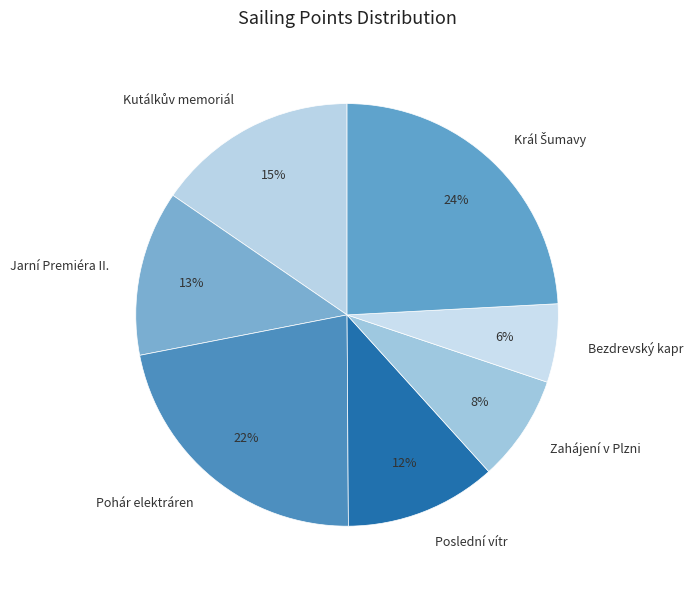

Is it true that Zahájení v Plzni is 8% of the pie?

True